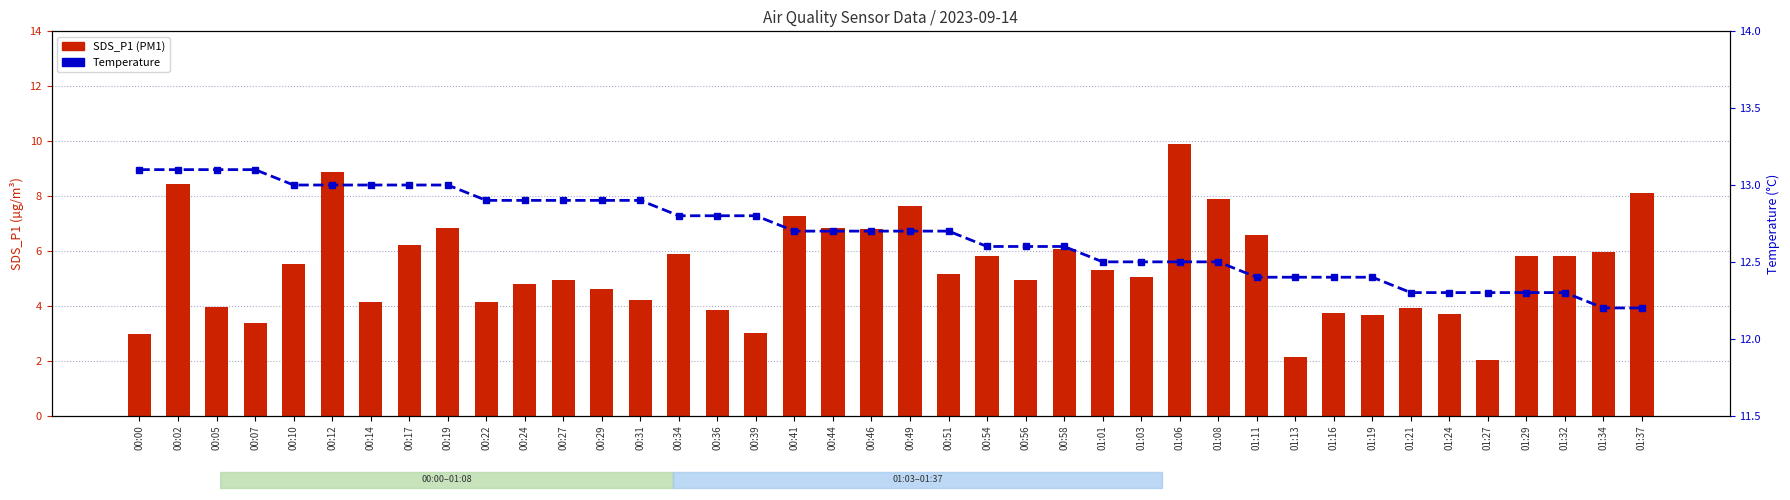

How many groups of bars are there?

40